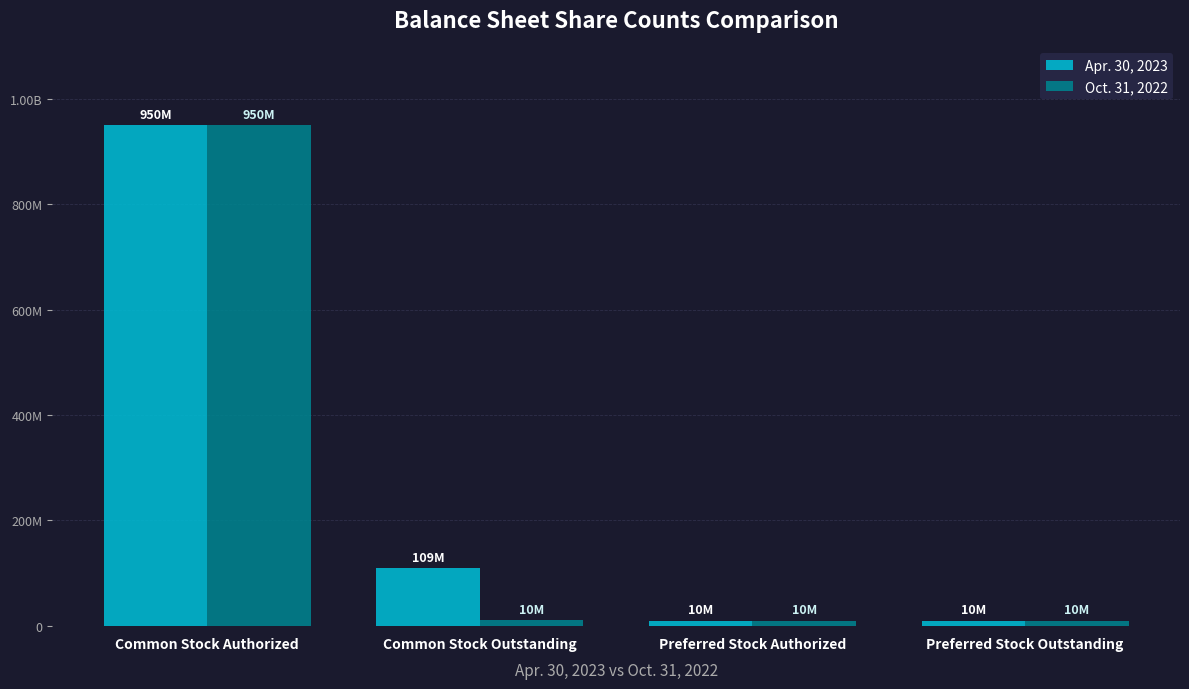

What is the label of the 3rd bar from the left?

Preferred Stock Authorized